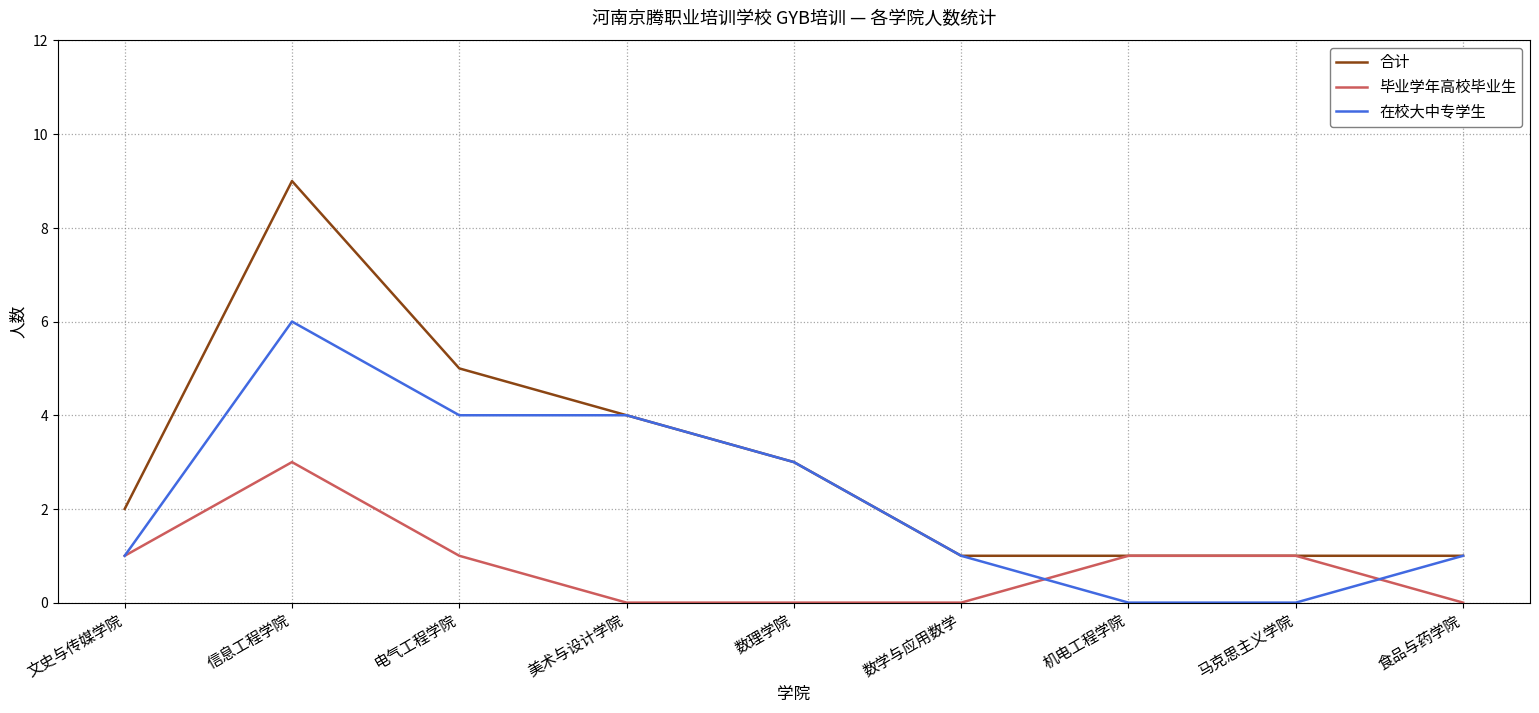

Is the value of 合计 at 电气工程学院 greater than the value of 毕业学年高校毕业生 at 美术与设计学院?

Yes